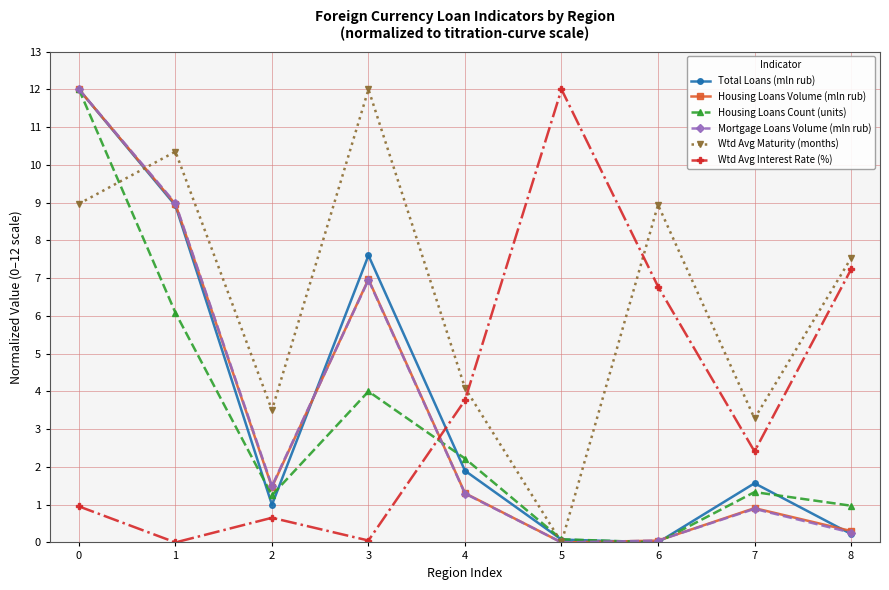

The Housing Loans Volume (mln rub) series shows 0.6 at 4. True or false?

False